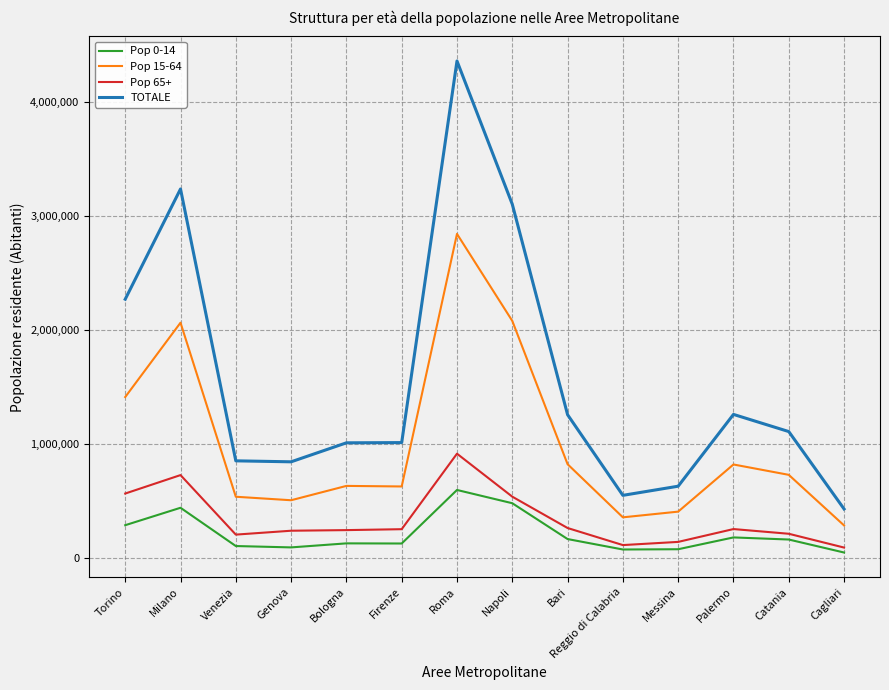

True or false: Pop 15-64 has a value of 287661 at Bari.

False